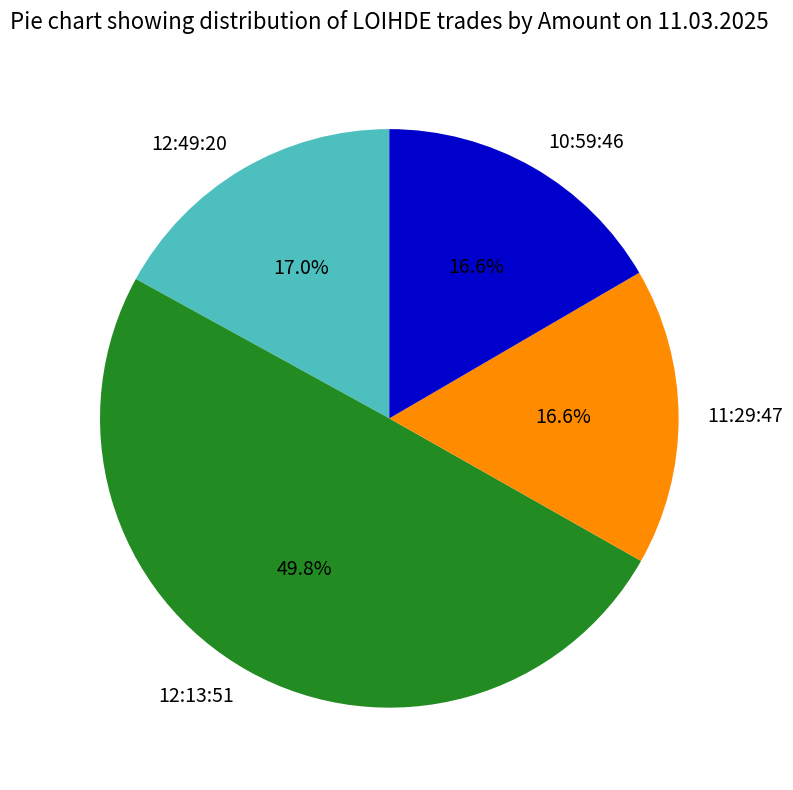

Is 11:29:47 the majority of the pie?

No